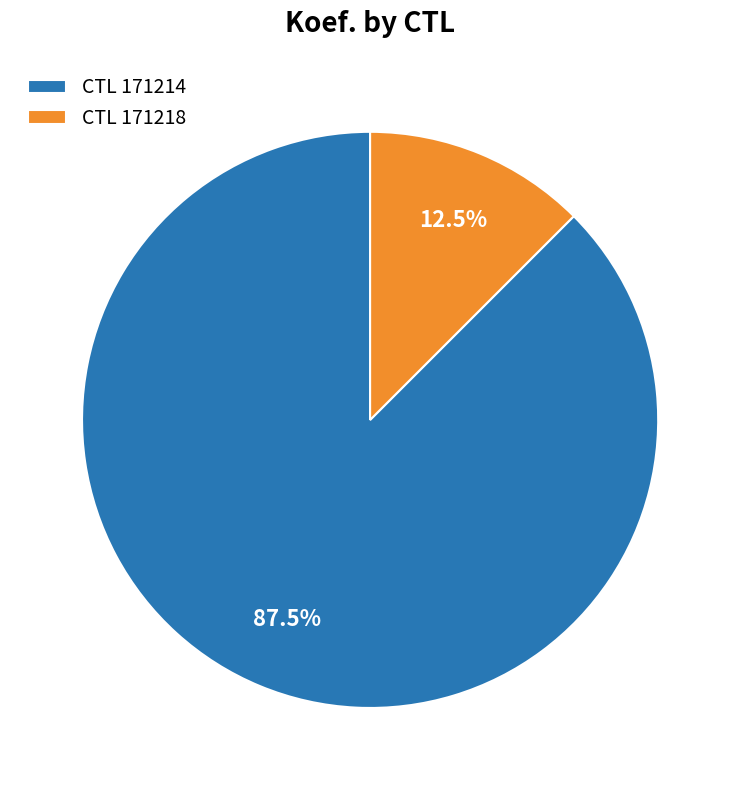

Count the number of slices in the pie.

2